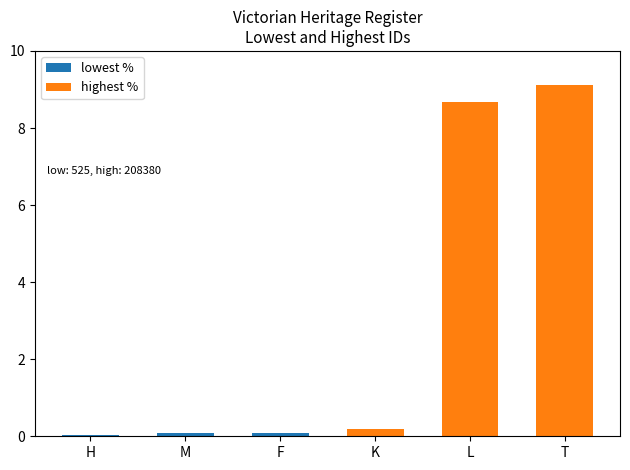

At which label does lowest % reach its peak?

F